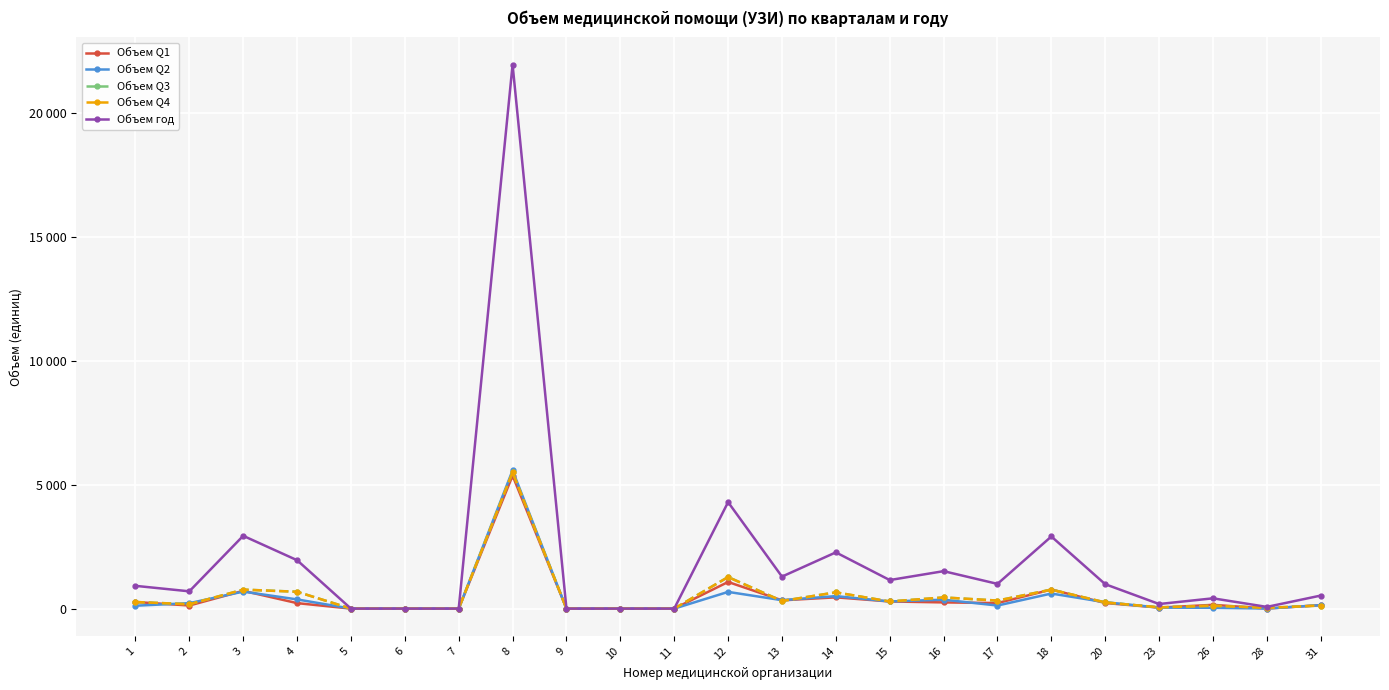

True or false: Объем Q3 has more than 0 points higher than both neighbors.

True